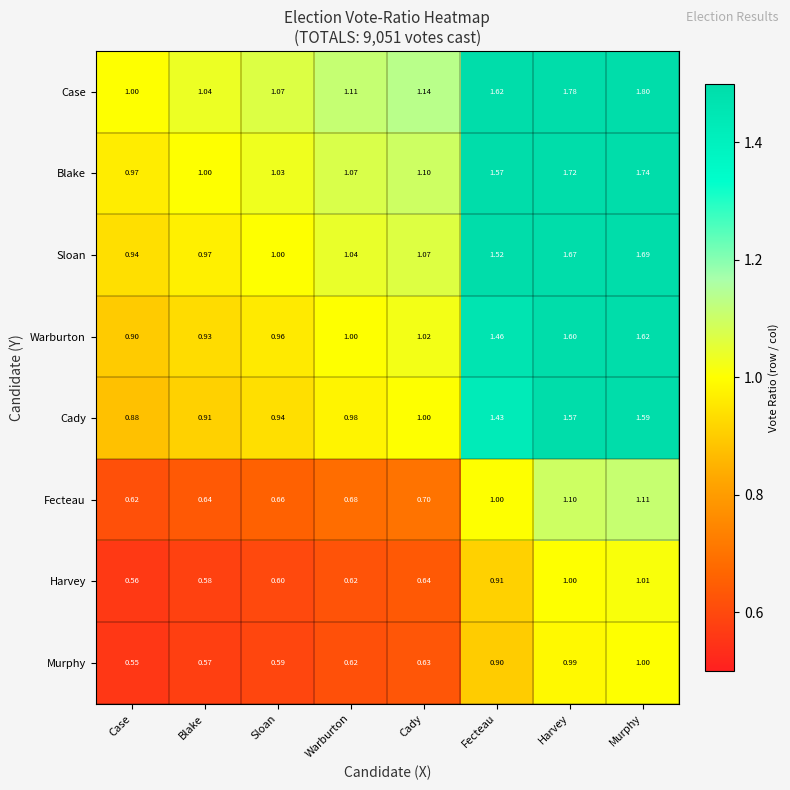

Which series has the largest total across all categories?

Case